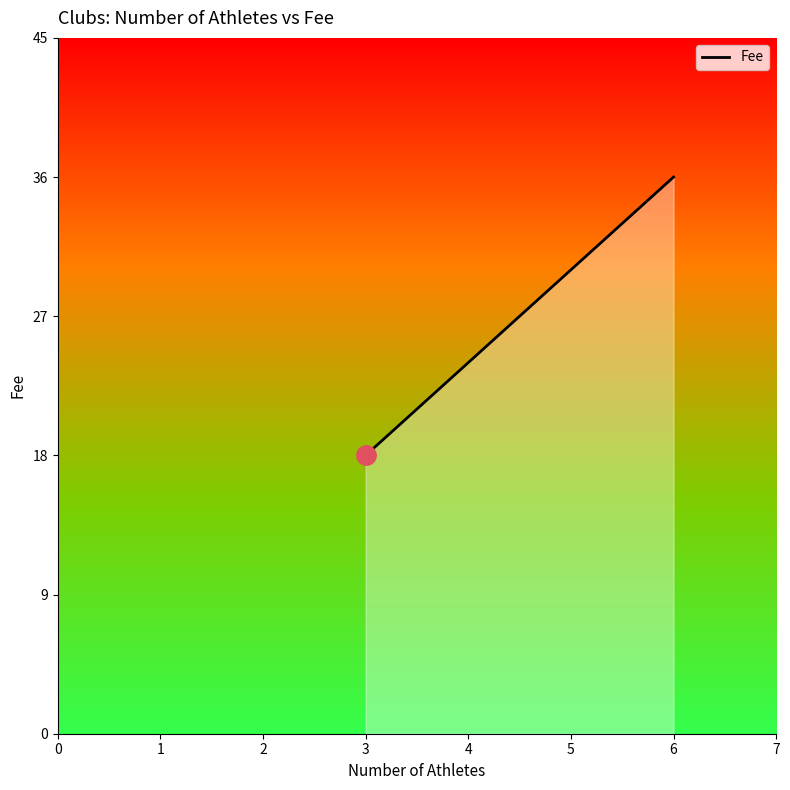

Does the chart display data point markers on the line(s)?

No